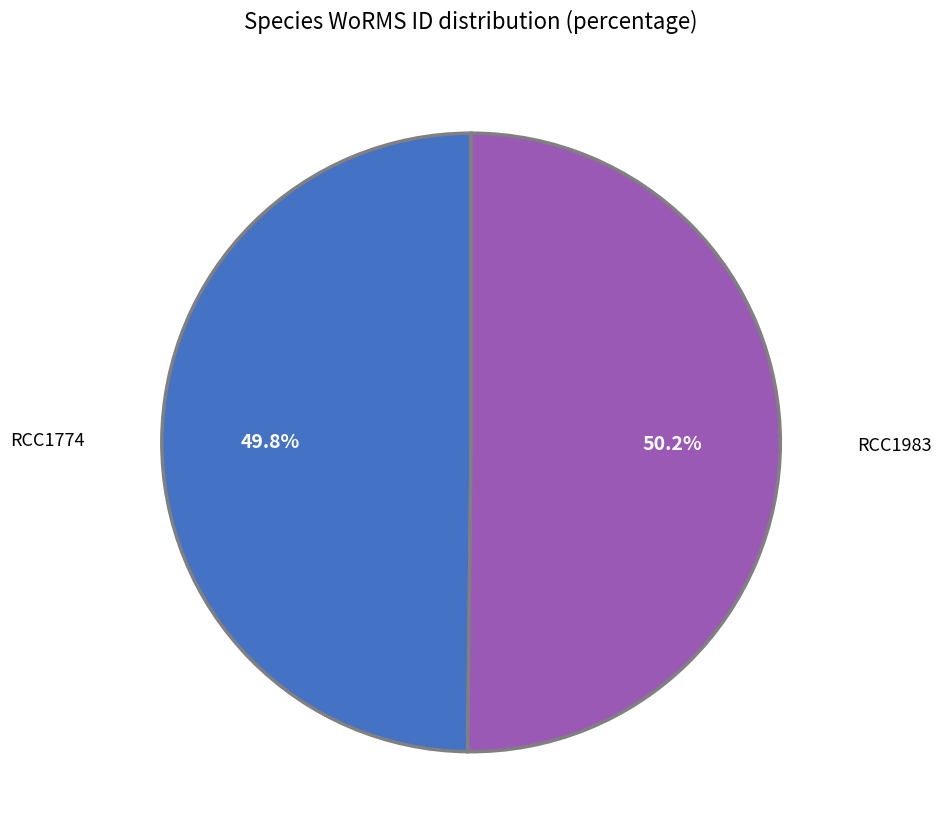

Is there a majority slice in this chart?

Yes